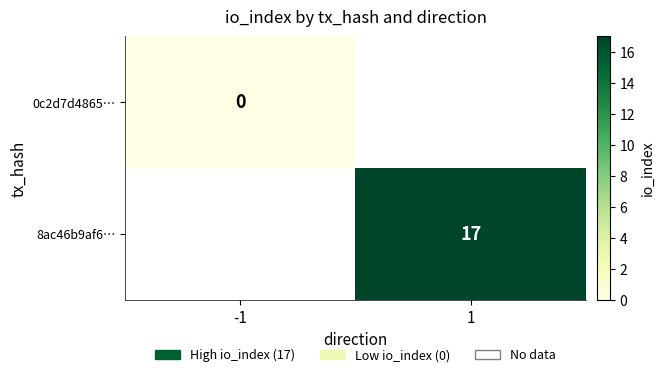

Count the number of categories in the chart.

2